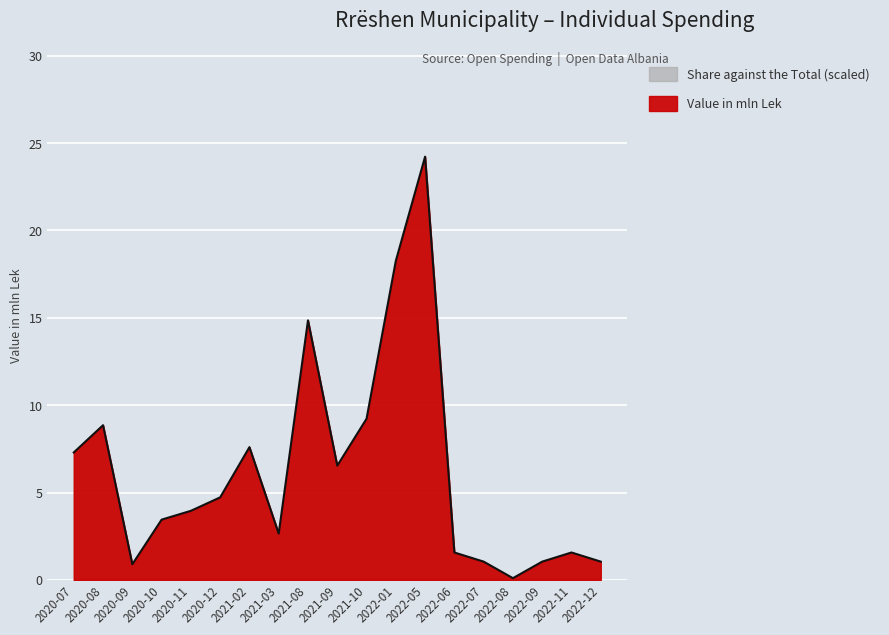

What is the difference between the maximum and second lowest values?

23.3